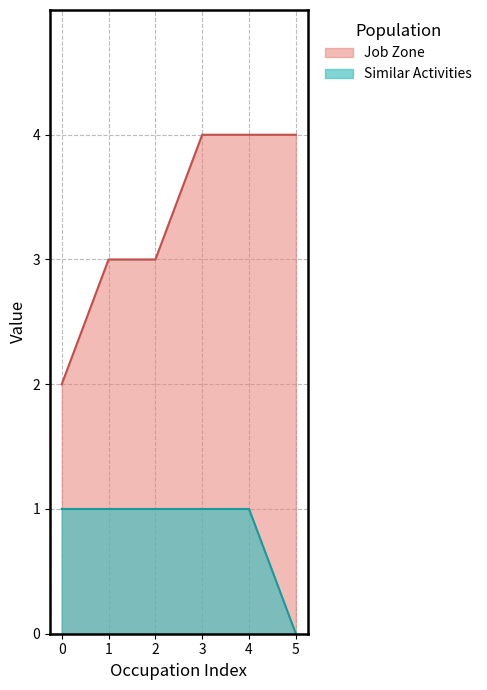

Reading left to right, list all the values displayed in this chart.

Job Zone: 2	3	3	4	4	4
Similar Activities: 1	1	1	1	1	0